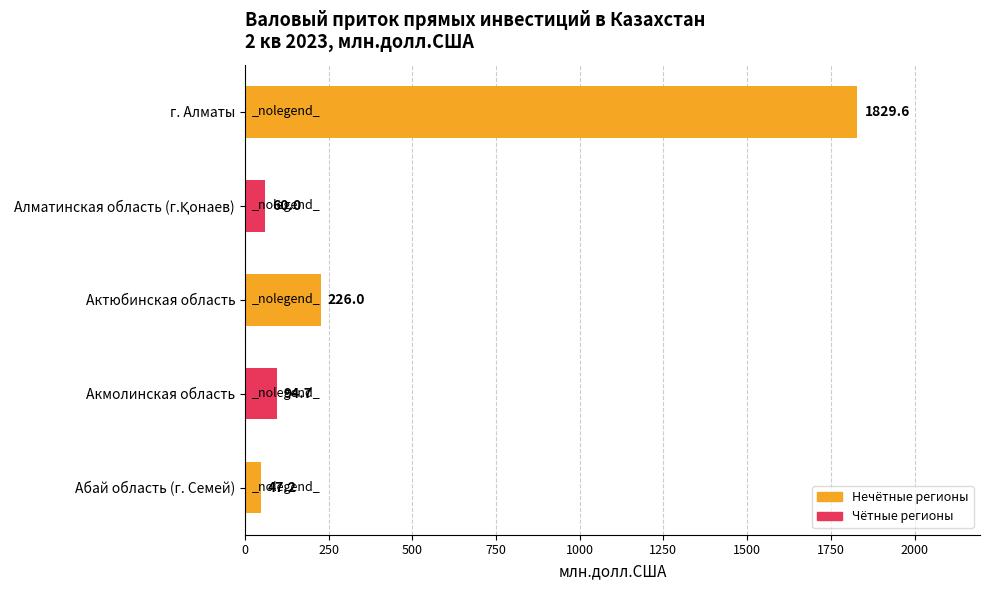

Where is the data nearest to the value 938?

Актюбинская область